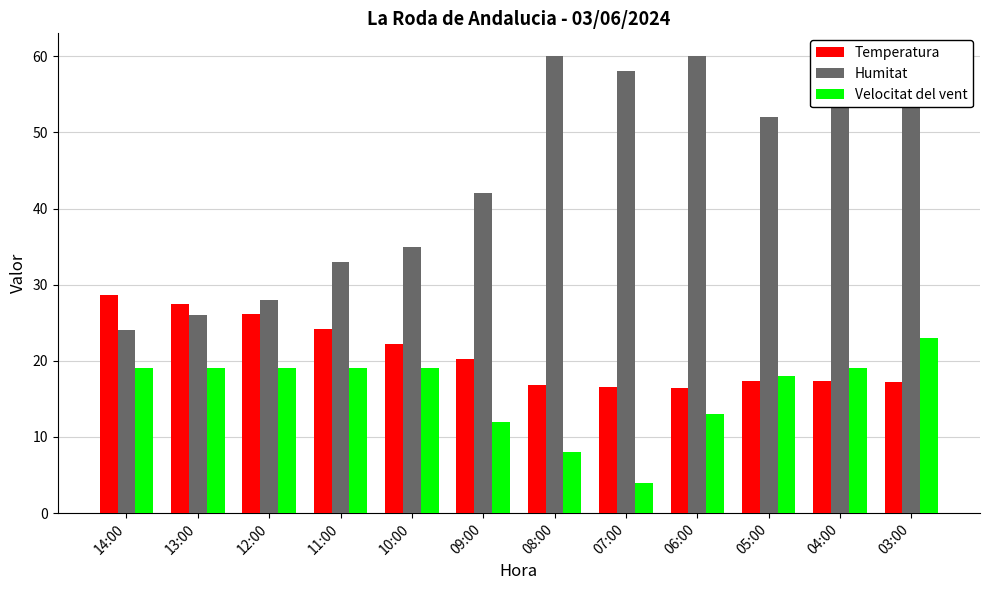

Rank the series at 10:00 from lowest to highest value.

Velocitat del vent, Temperatura, Humitat